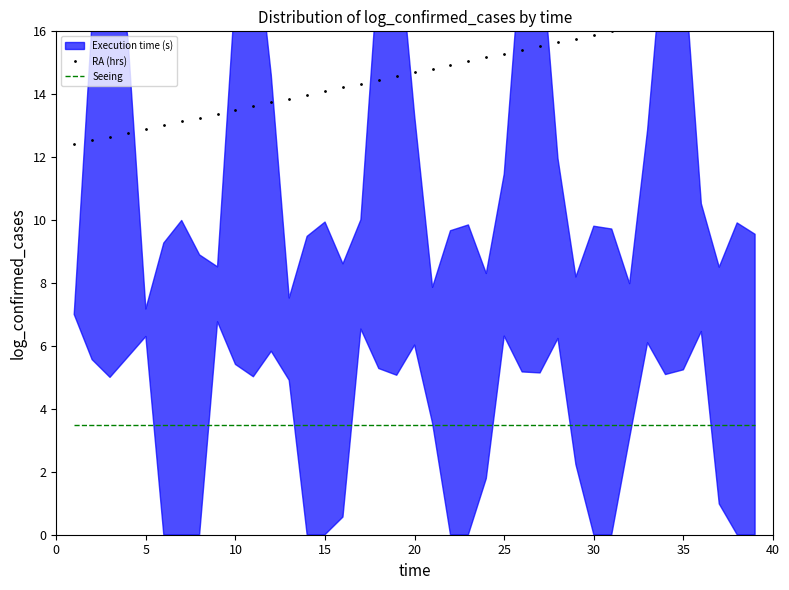

What is the value of the Seeing point at the 5th from the left?

3.5